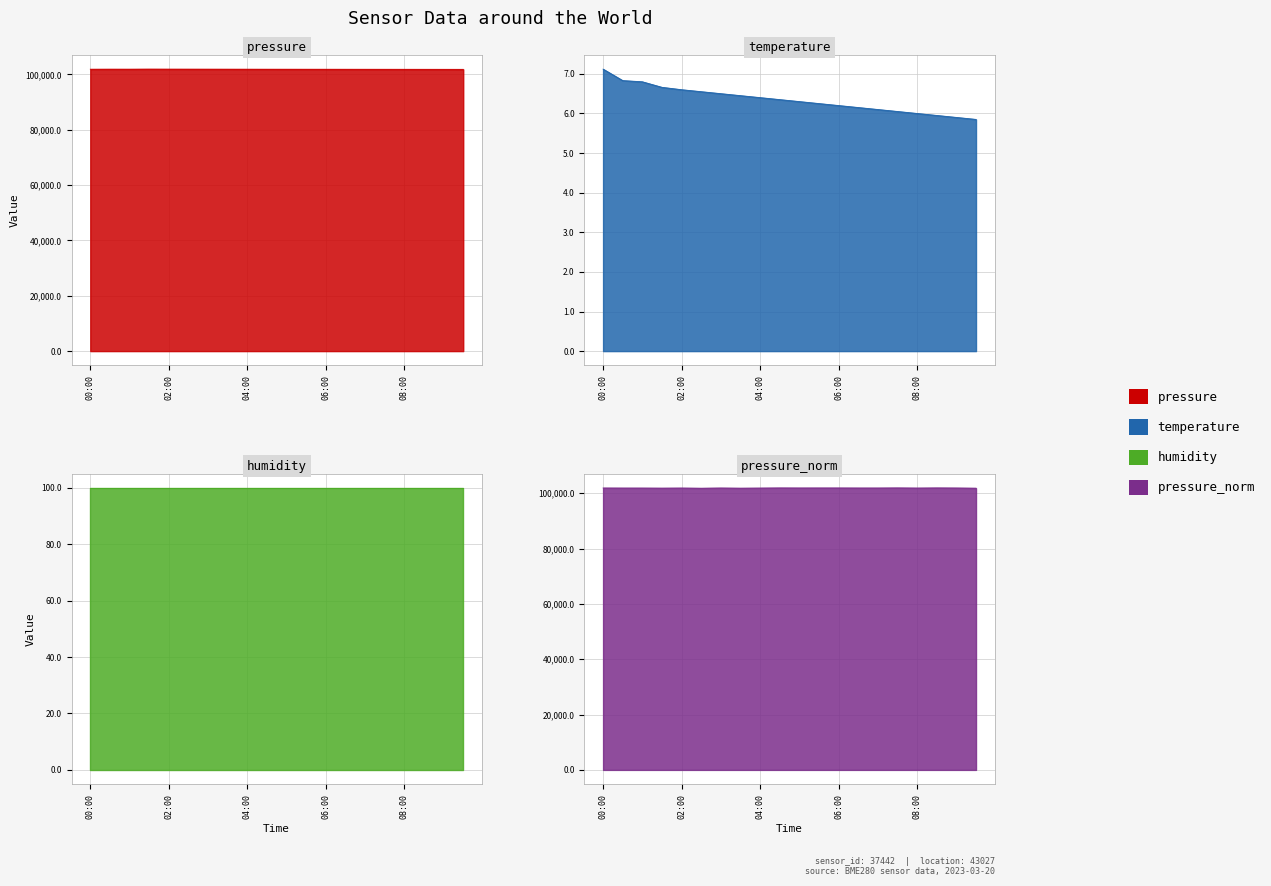

What is the label of the 8th point from the right?

06:00